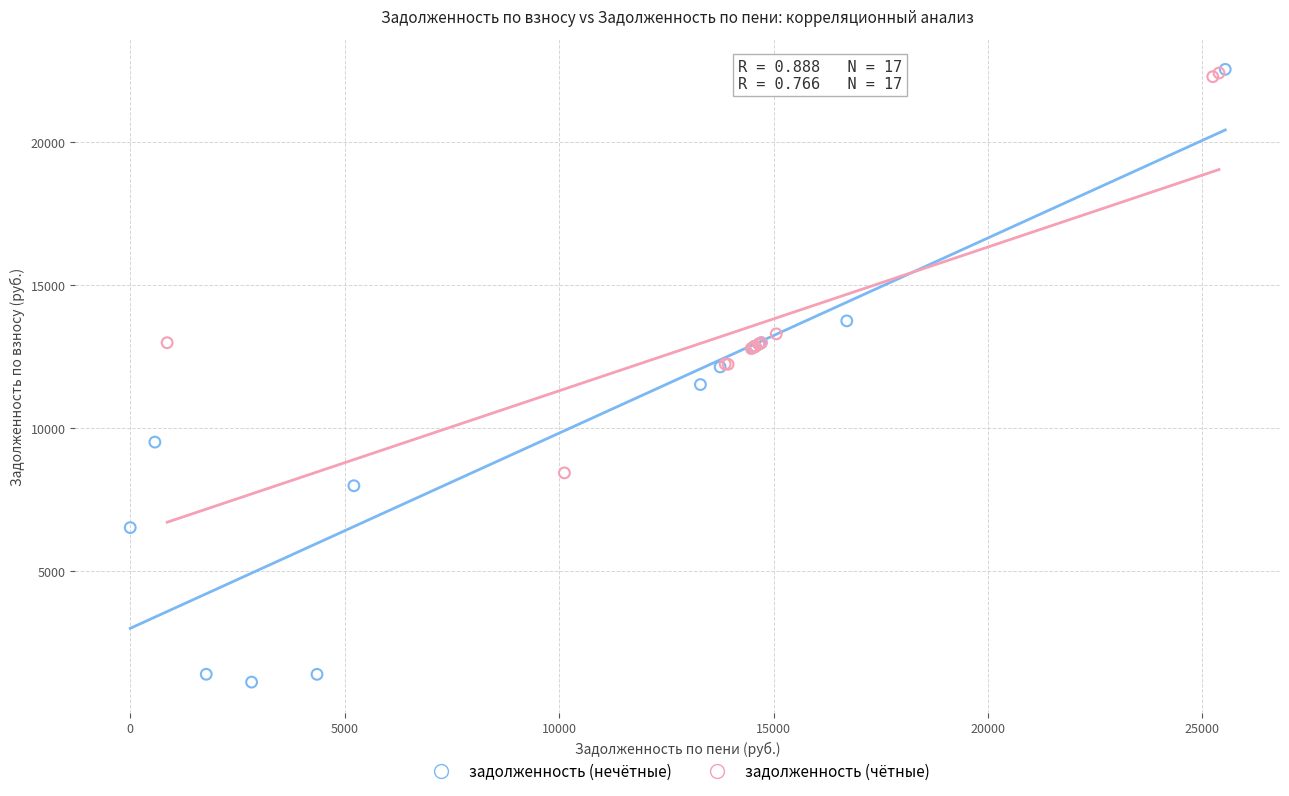

Which series contains the lowest Y value?

задолженность (нечётные)